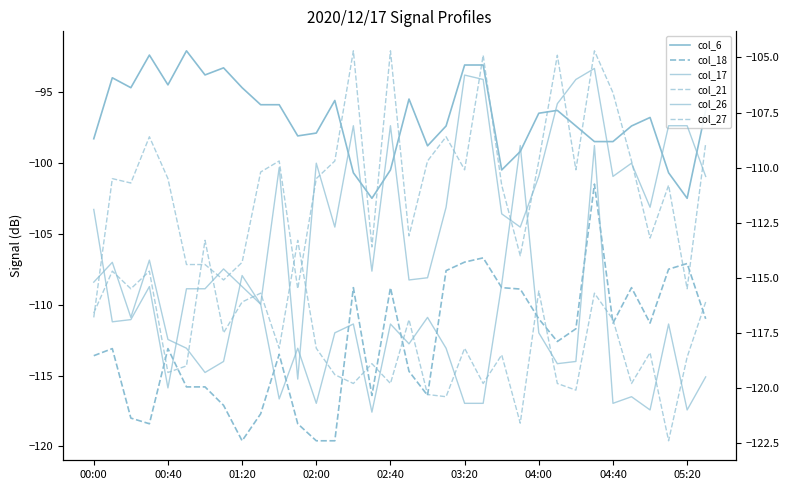

Is it true that col_26 equals -118.8 at 04:40?

True